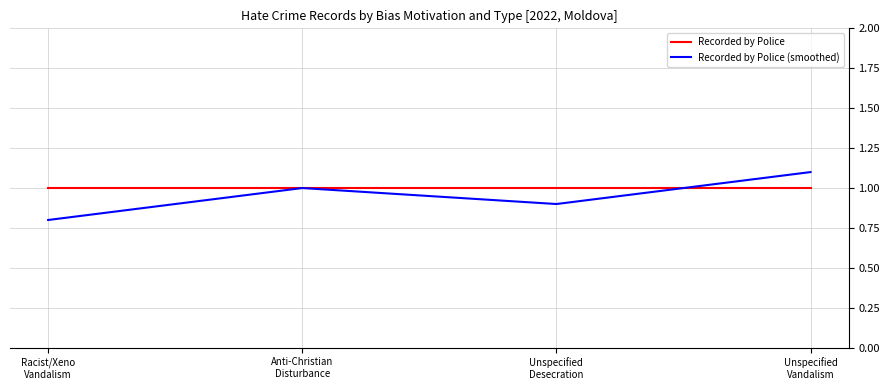

What position from the right is Unspecified
Desecration?

2